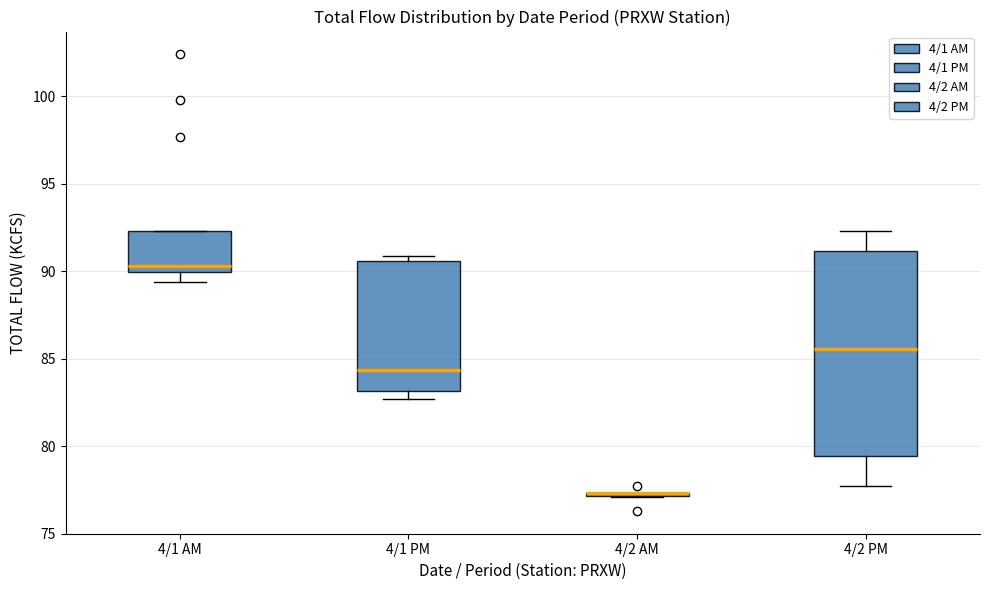

Where does the lower whisker of the box for 4/2 PM end on the y-axis? The values are not printed on the chart, so give them approximately, as read against the axis.

77.5